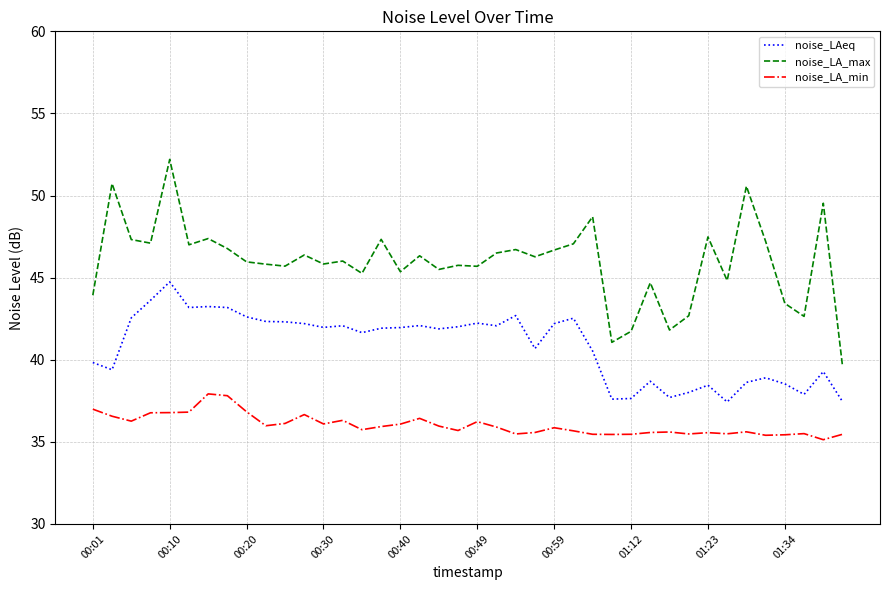

Which series has the widest spread of values?

noise_LA_max